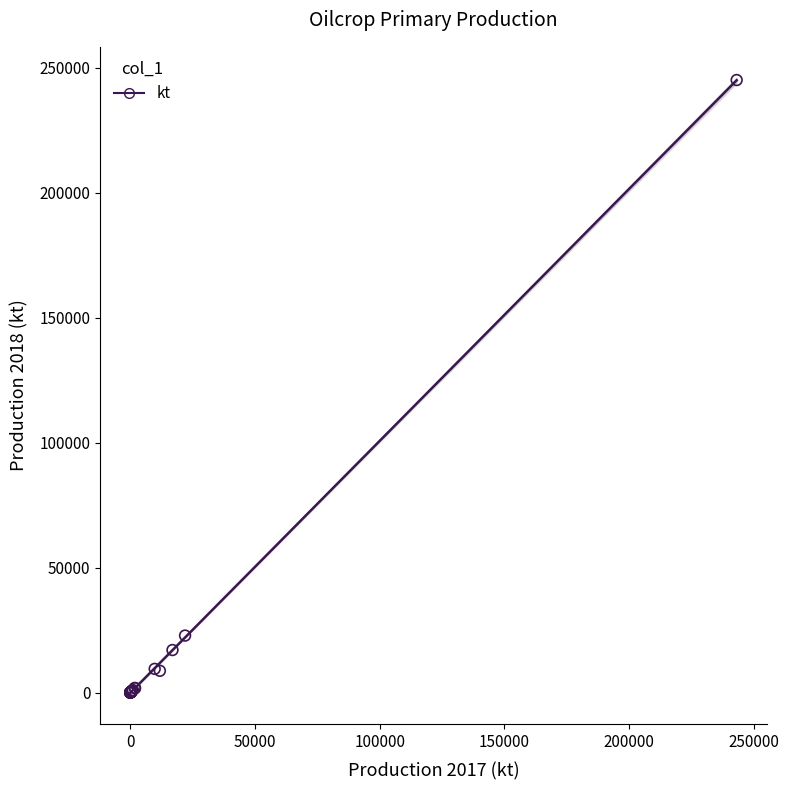

What Y value in the scatter plot is closest to 122549?

22800.2